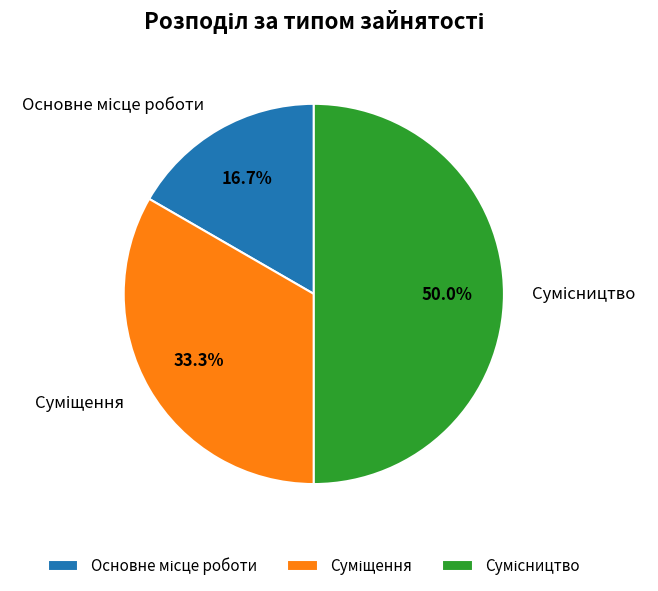

How many slices are in this pie chart?

3